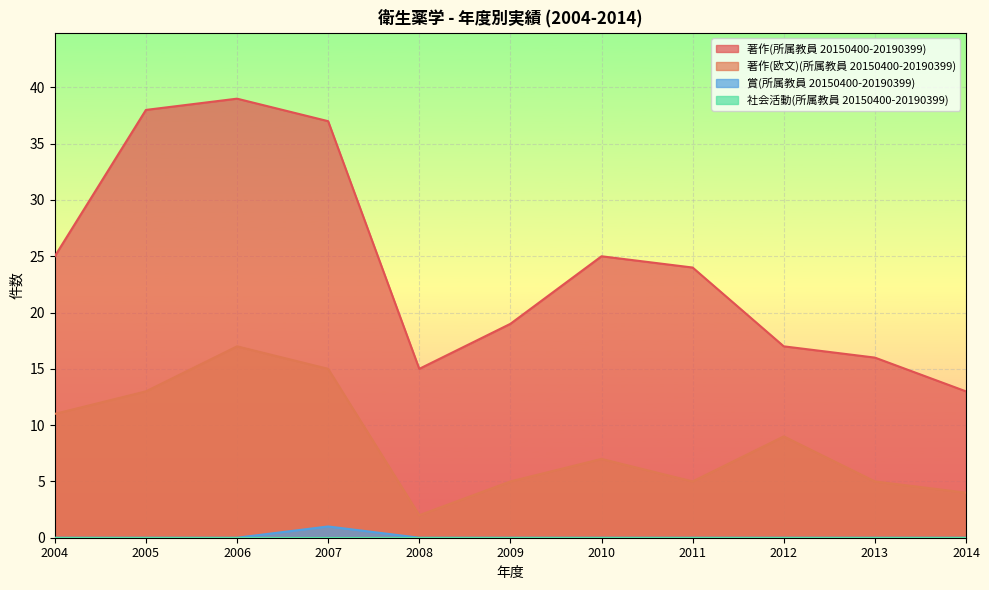

How many lines are shown in the chart?

4